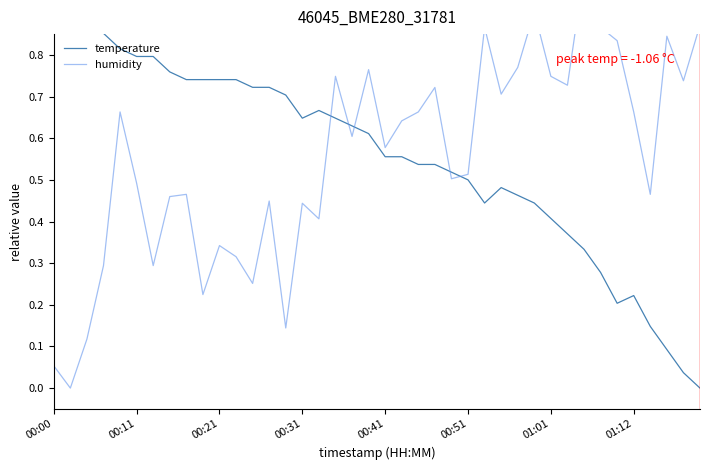

What is the sum of all temperature values?

22.3